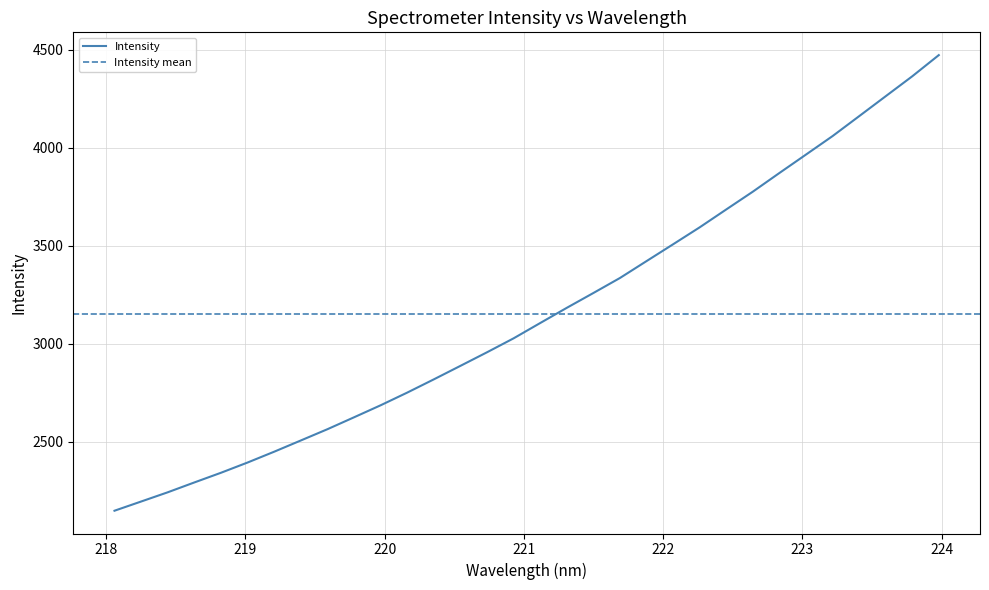

What is the sum of the values at 218.8244 and 218.2508?

4539.3